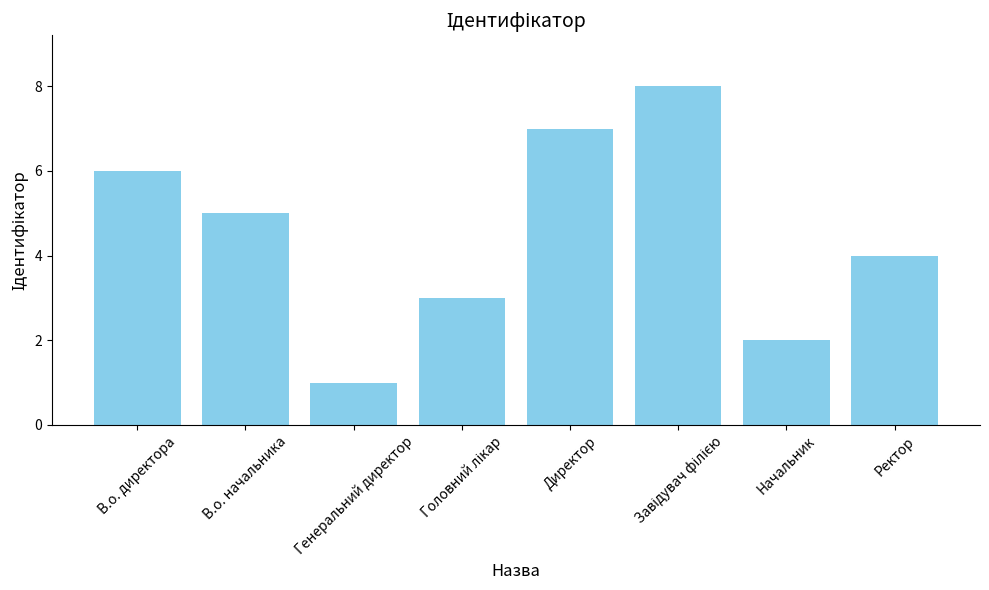

How many bars are there in total?

8